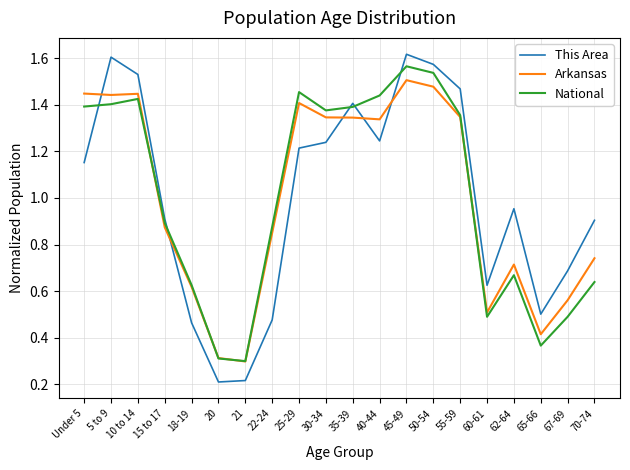

The value of This Area at 5 to 9 is 1.6. True or false?

True